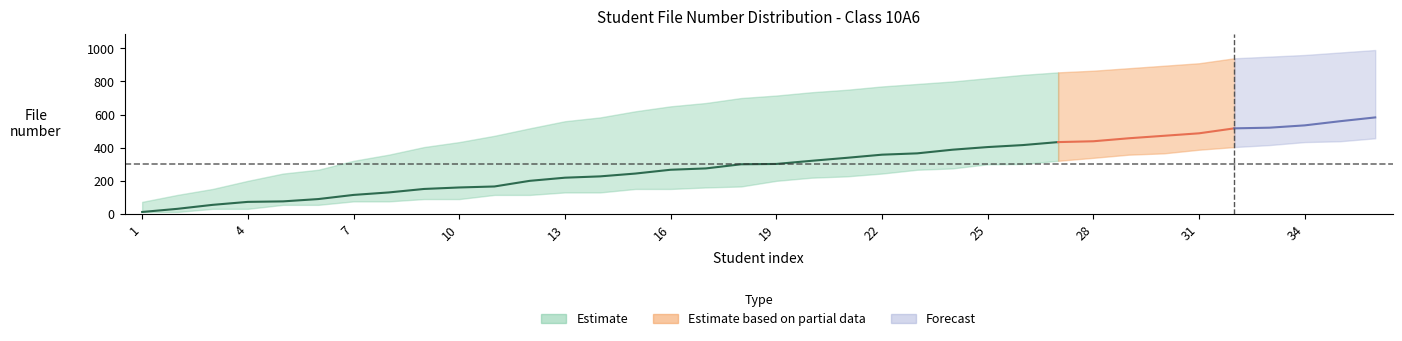

What is the average value of the center series?

297